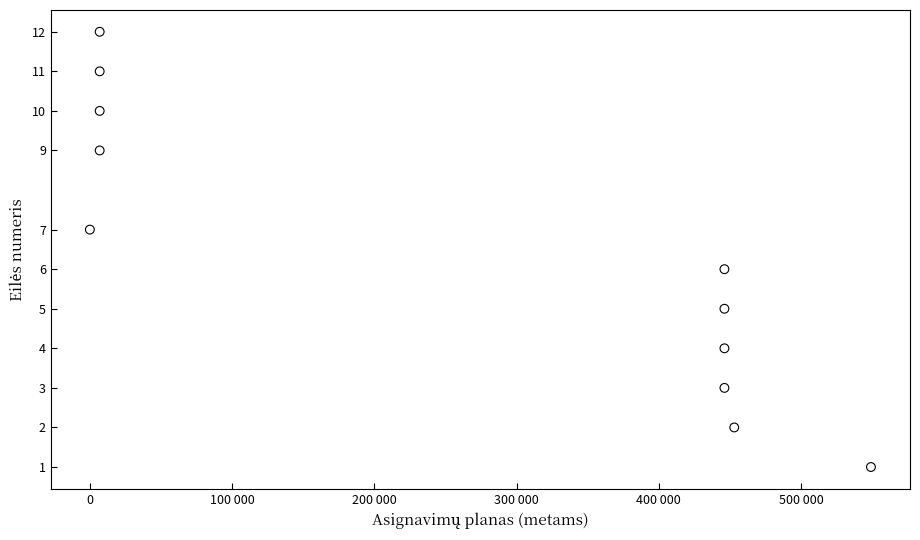

What is the range of Y values (max minus min)?

11